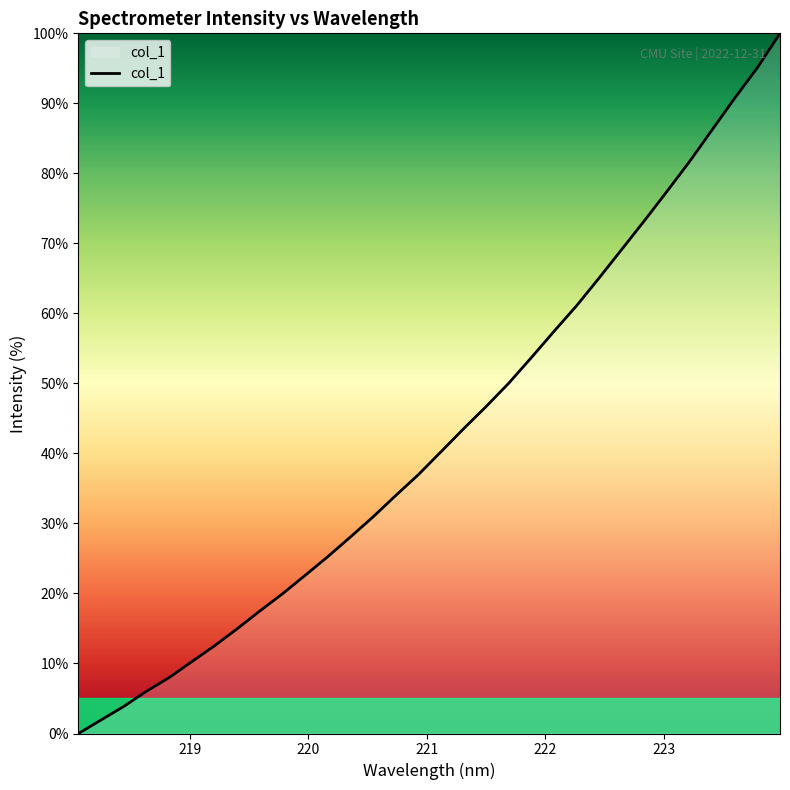

What is the difference between the maximum and minimum values?

100.0